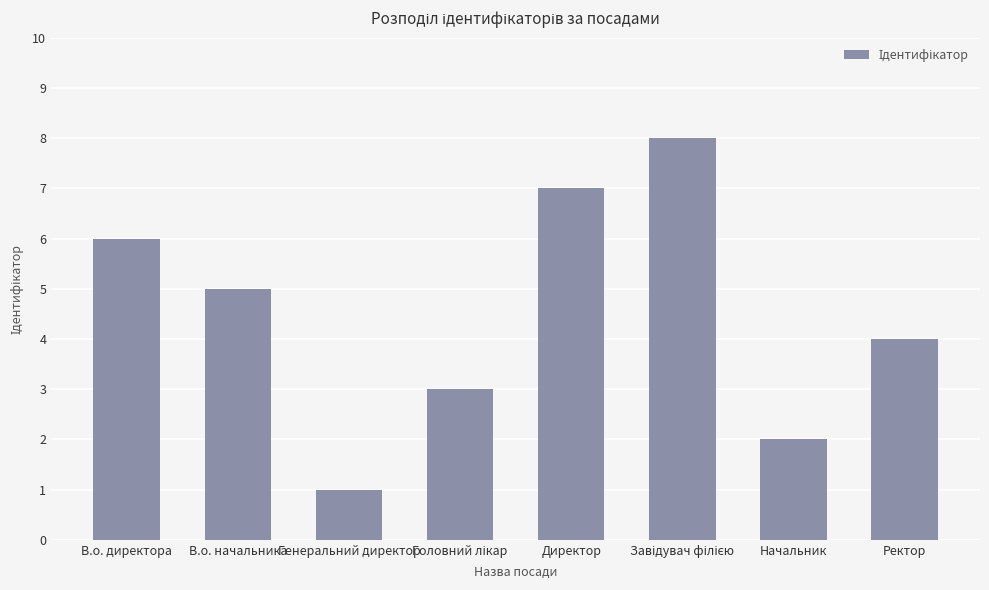

What is the change in value from Начальник to Ректор?

+2